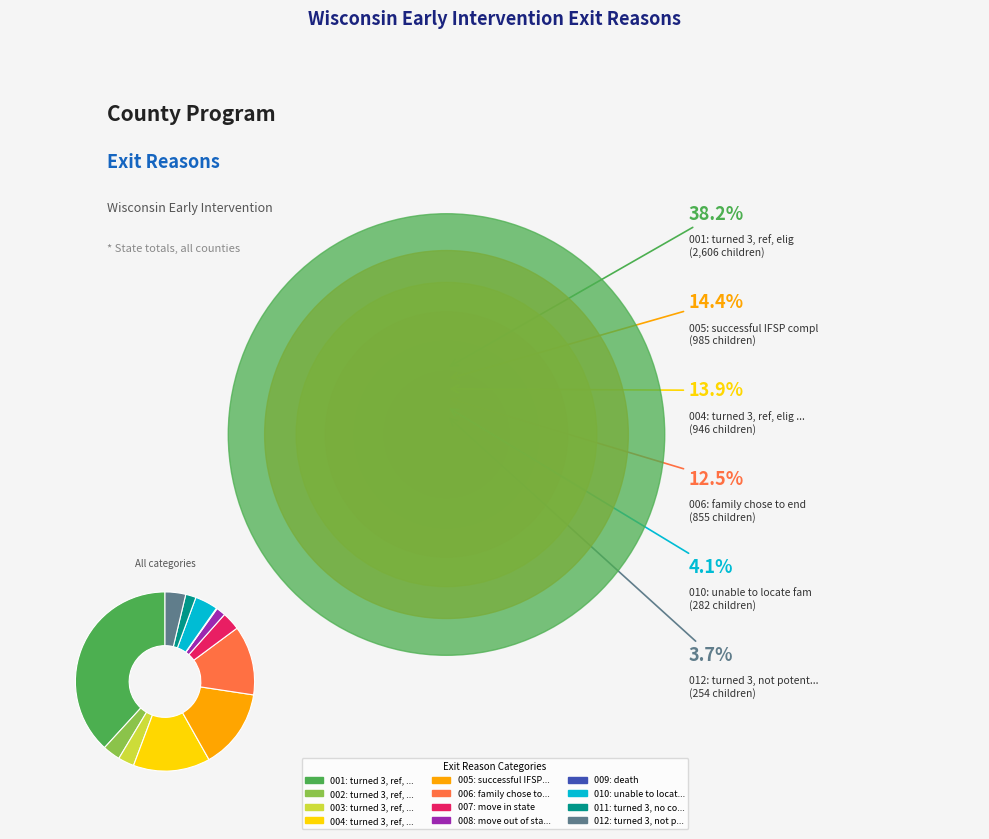

True or false: 007: move in state accounts for 17% of the total.

False